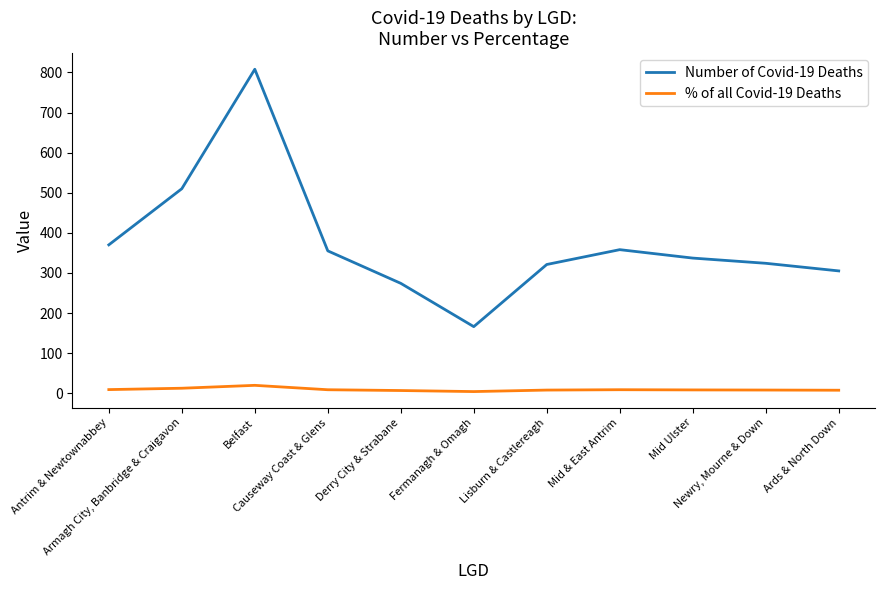

In % of all Covid-19 Deaths, how many points are higher than both neighbors (excluding endpoints)?

2